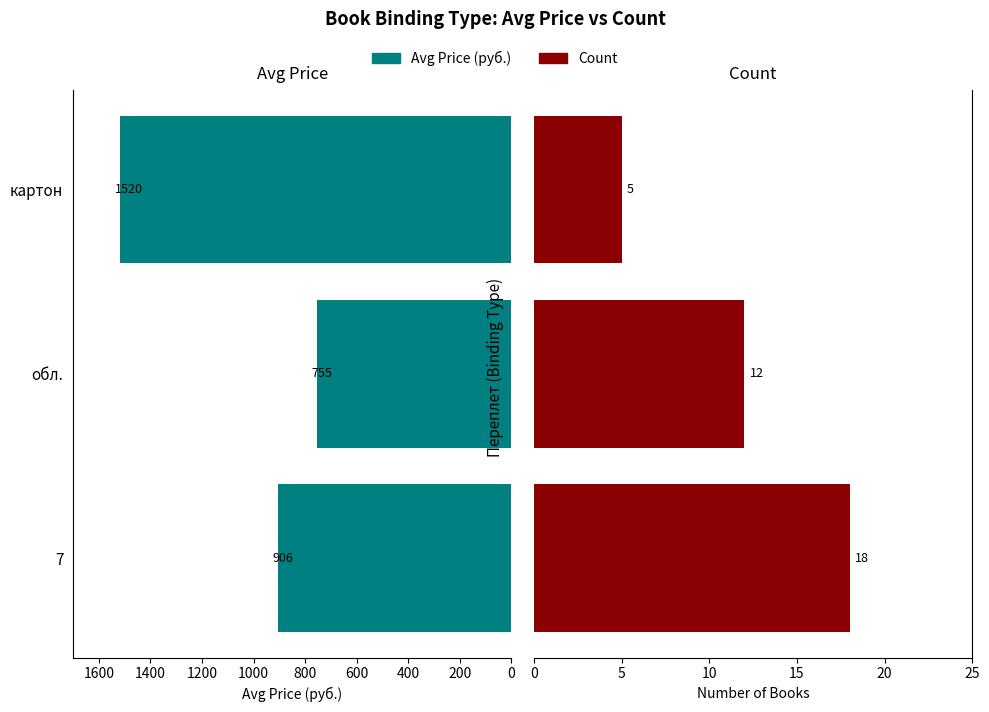

How many data points in Avg Price (руб.) are less than 906?

1